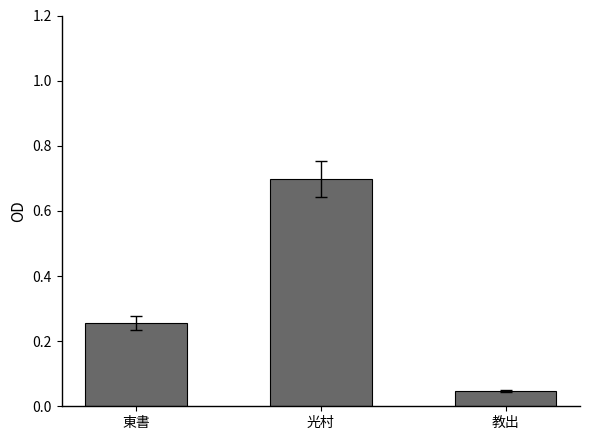

List the labels in order of value, largest first.

光村, 東書, 教出